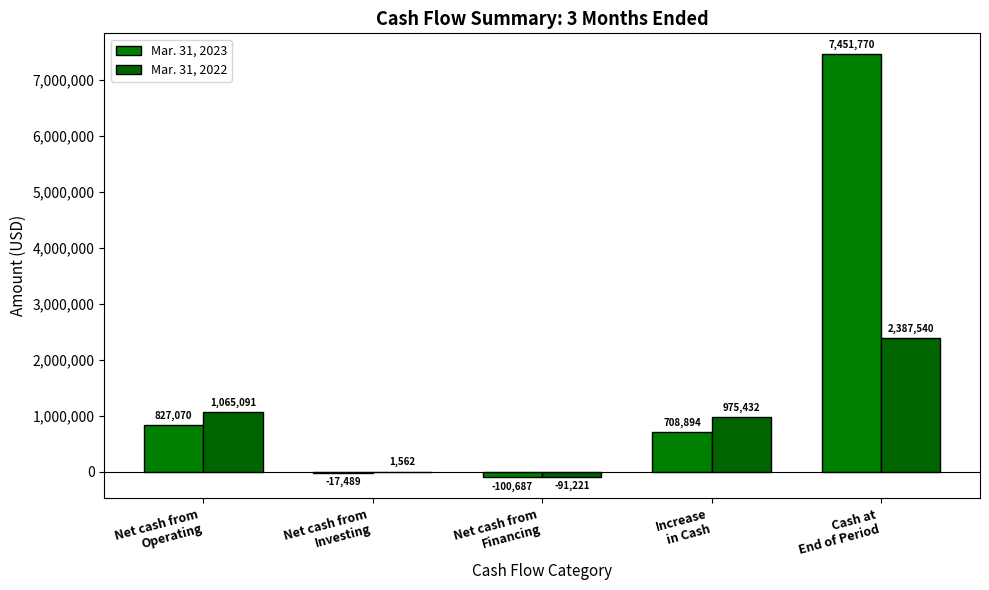

At which label does Mar. 31, 2023 reach its minimum?

Net cash from
Financing